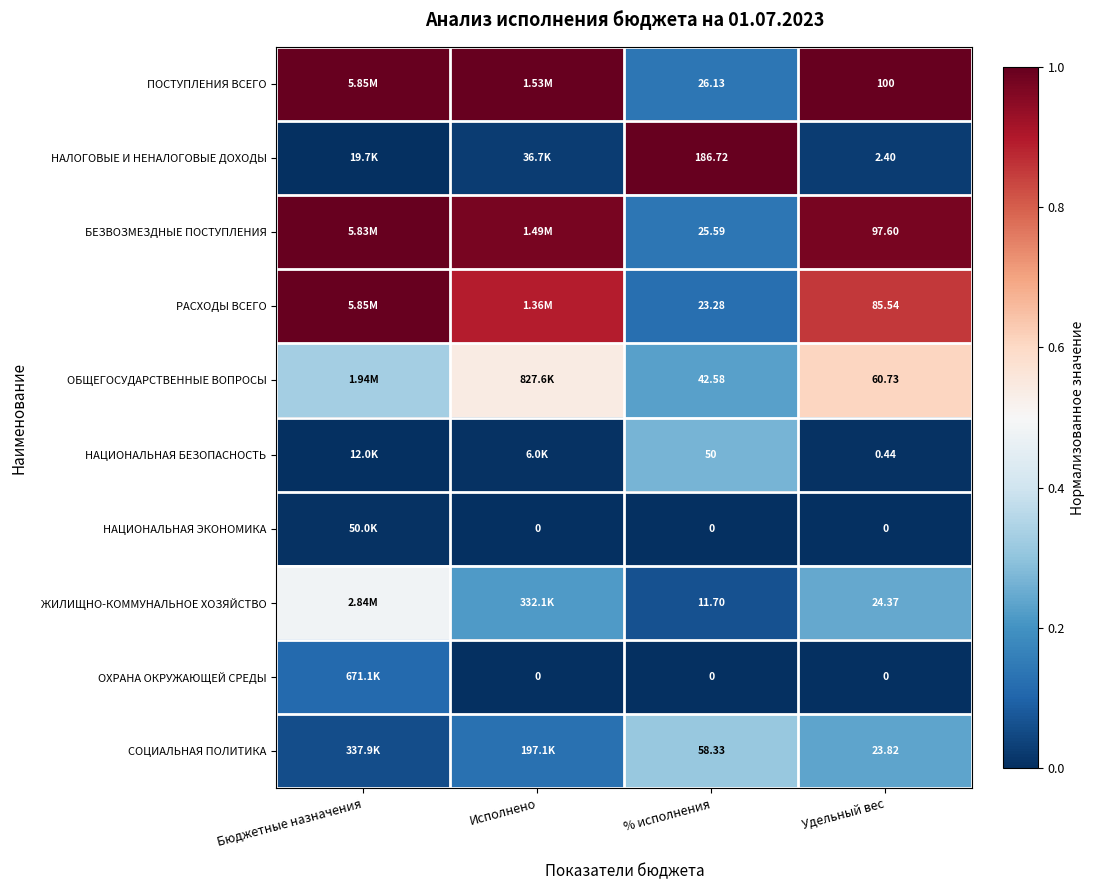

Is the value of НАЦИОНАЛЬНАЯ ЭКОНОМИКА at Исполнено greater than the value of ПОСТУПЛЕНИЯ ВСЕГО at % исполнения?

No